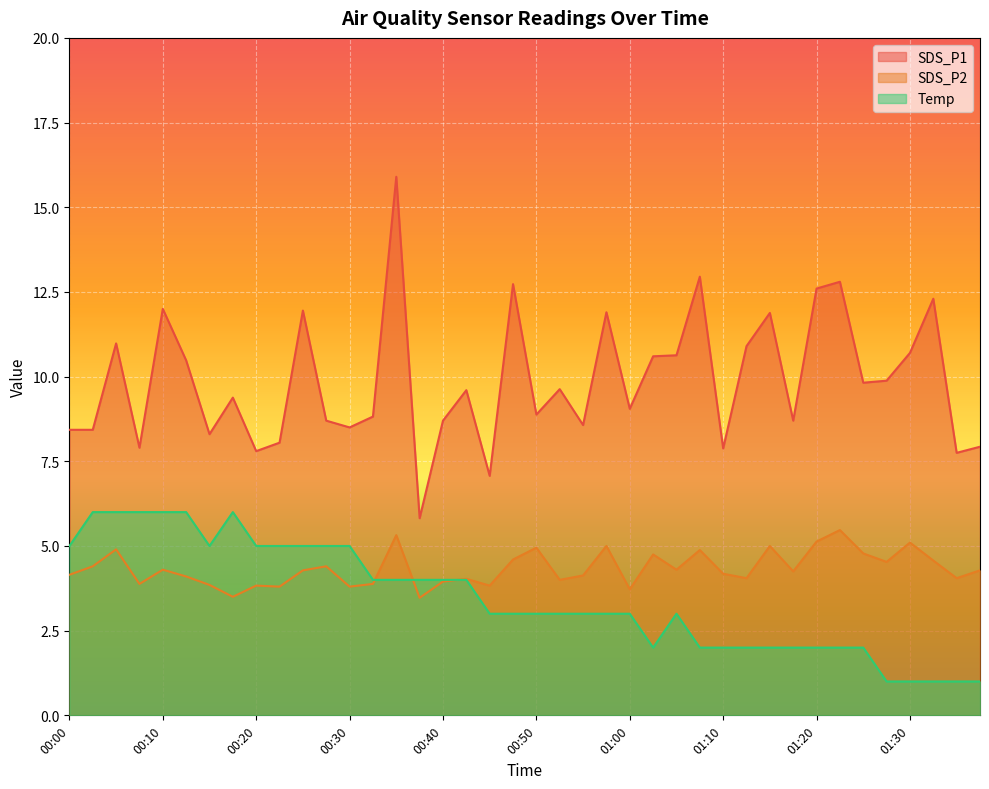

Which has a higher value, 00:32 or 01:37?

00:32